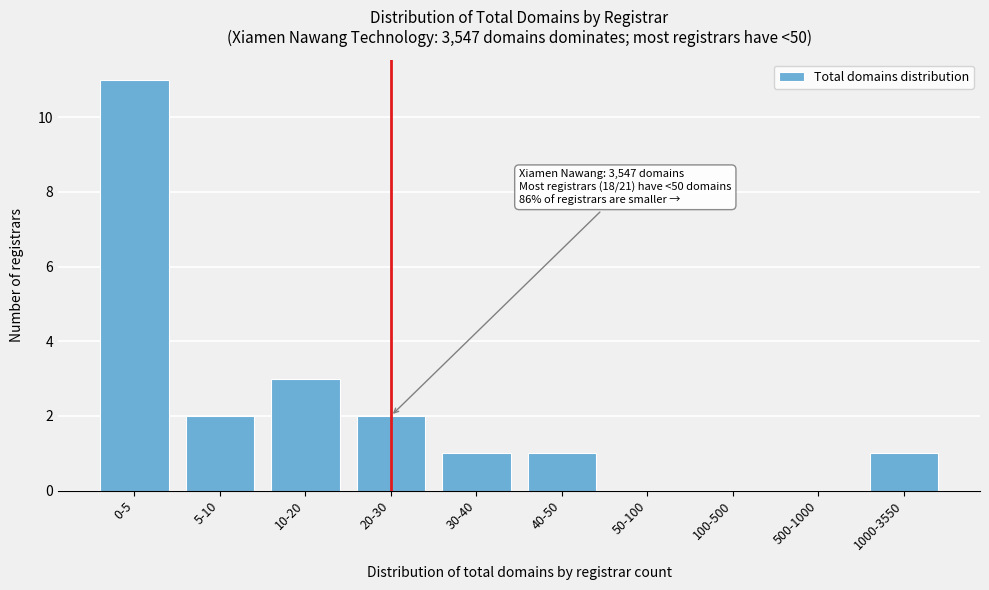

Reading left to right, extract all data points from this chart.

0-5=11	5-10=2	10-20=3	20-30=2	30-40=1	40-50=1	50-100=0	100-500=0	500-1000=0	1000-3550=1